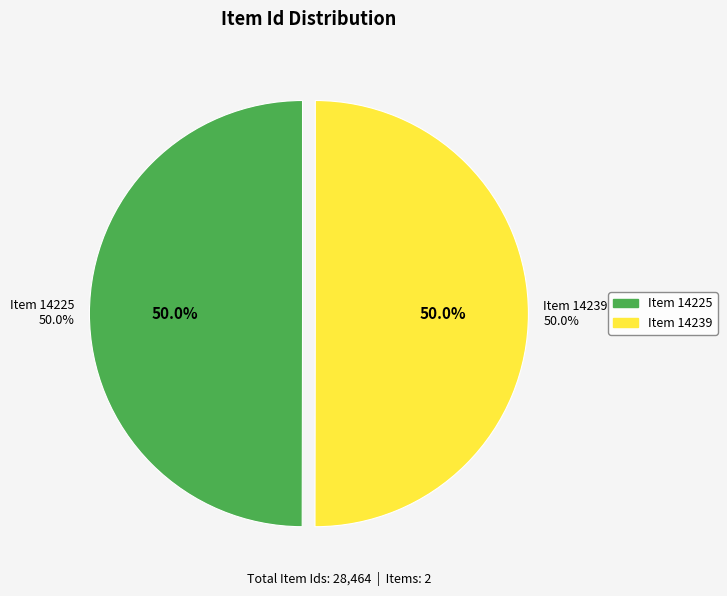

How much of the chart is everything except Item 14225?

50.0%